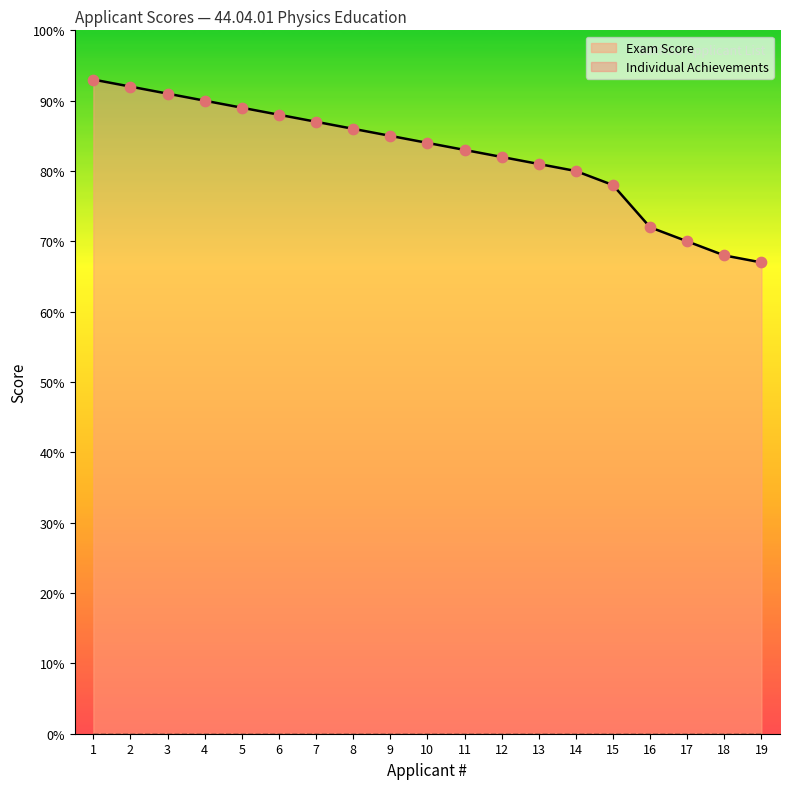

Between 15 and 2, which is larger?

2